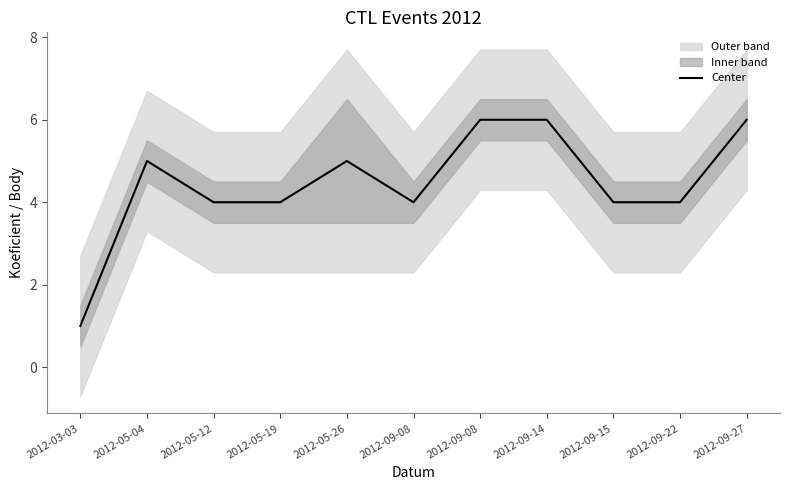

Between 2012-05-12 and 2012-05-04, which is larger?

2012-05-04